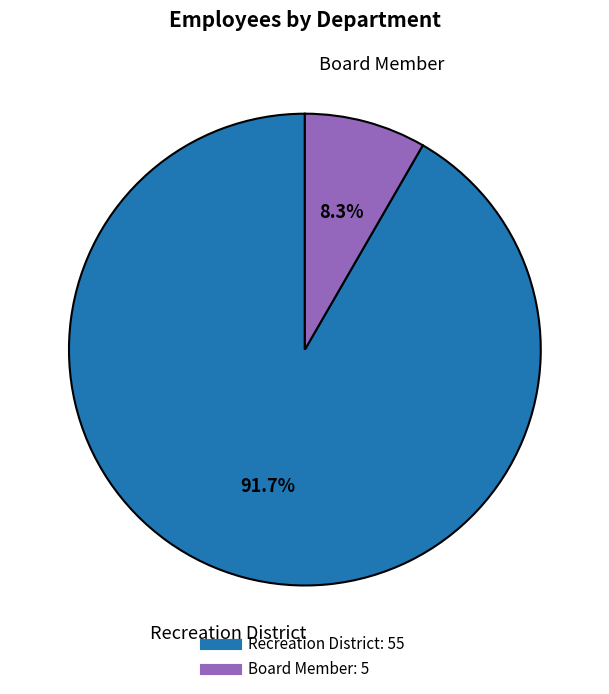

Rank the categories by value from lowest to highest.

Board Member, Recreation District